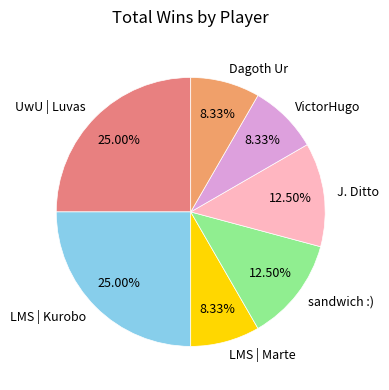

Approximately how many times larger is the value at UwU | Luvas compared to LMS | Kurobo?

1.0